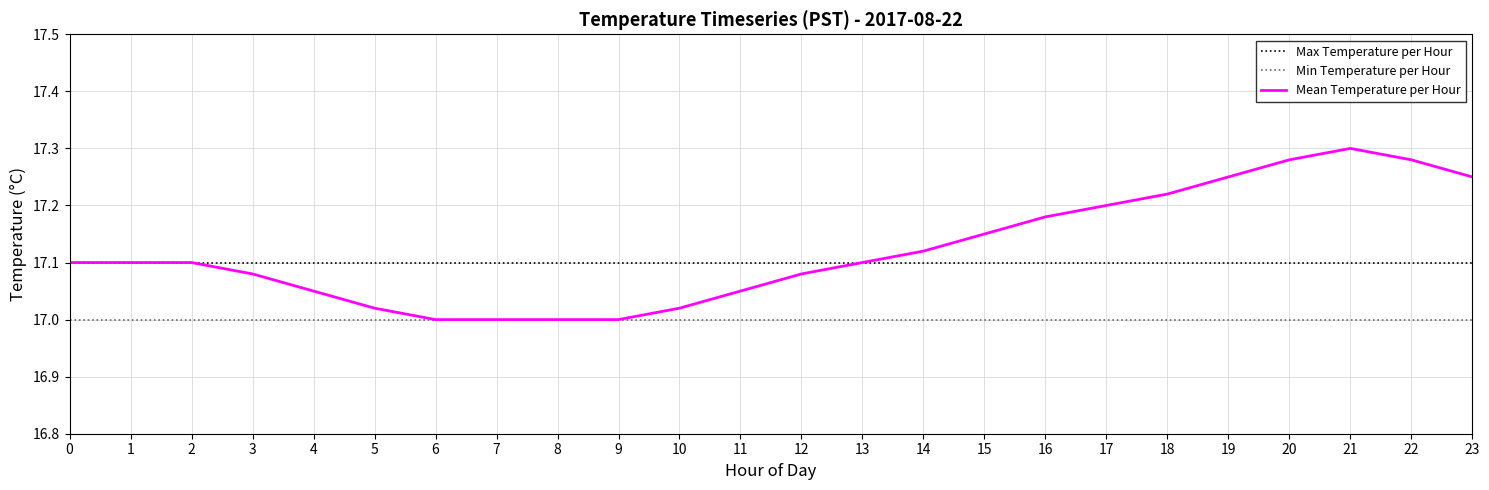

The Min Temperature per Hour series shows 17.0 at 6. True or false?

True